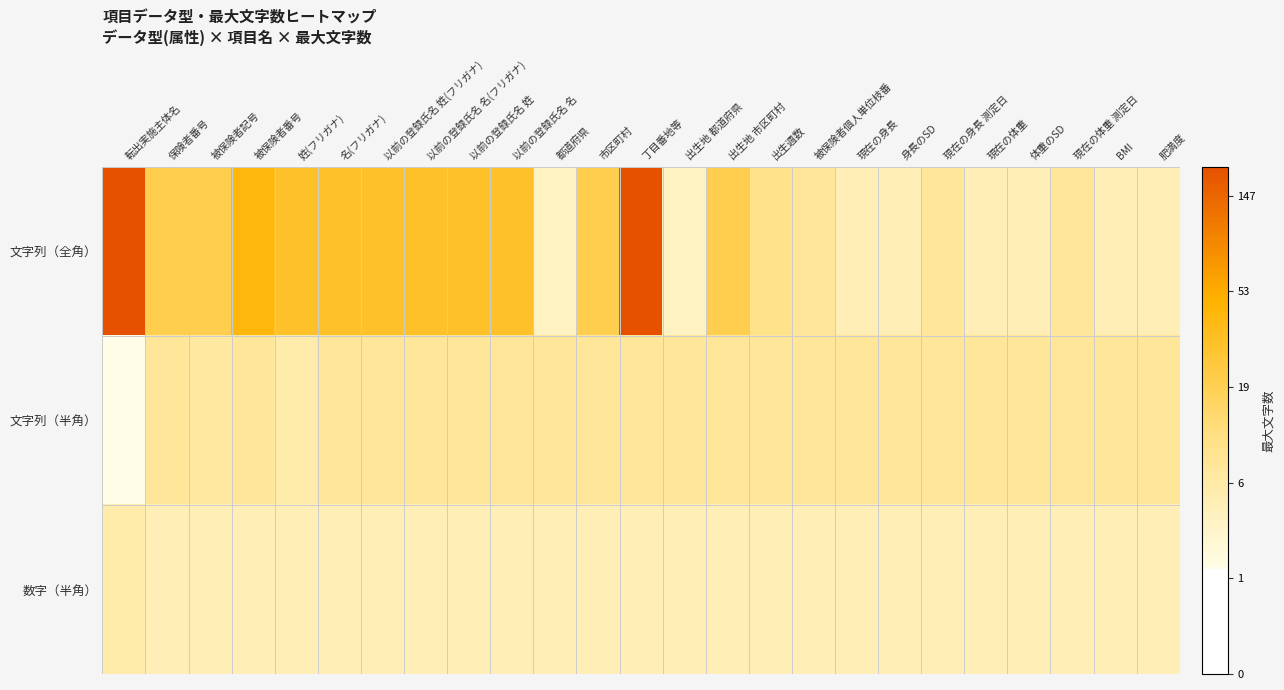

What is the total value across all series at 丁目番地等?

9.3